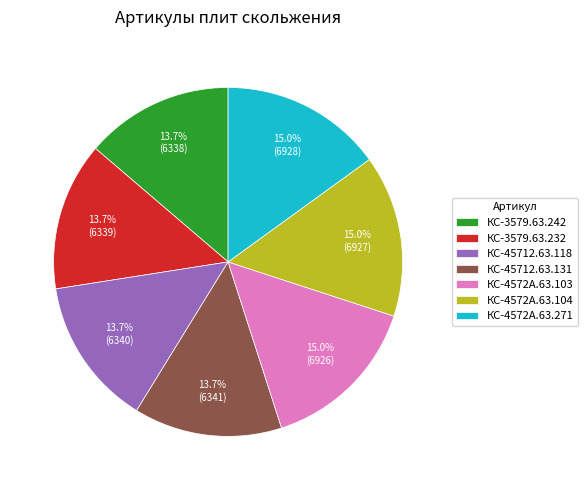

What percentage is the КС-3579.63.232 slice, to the nearest percent?

14%